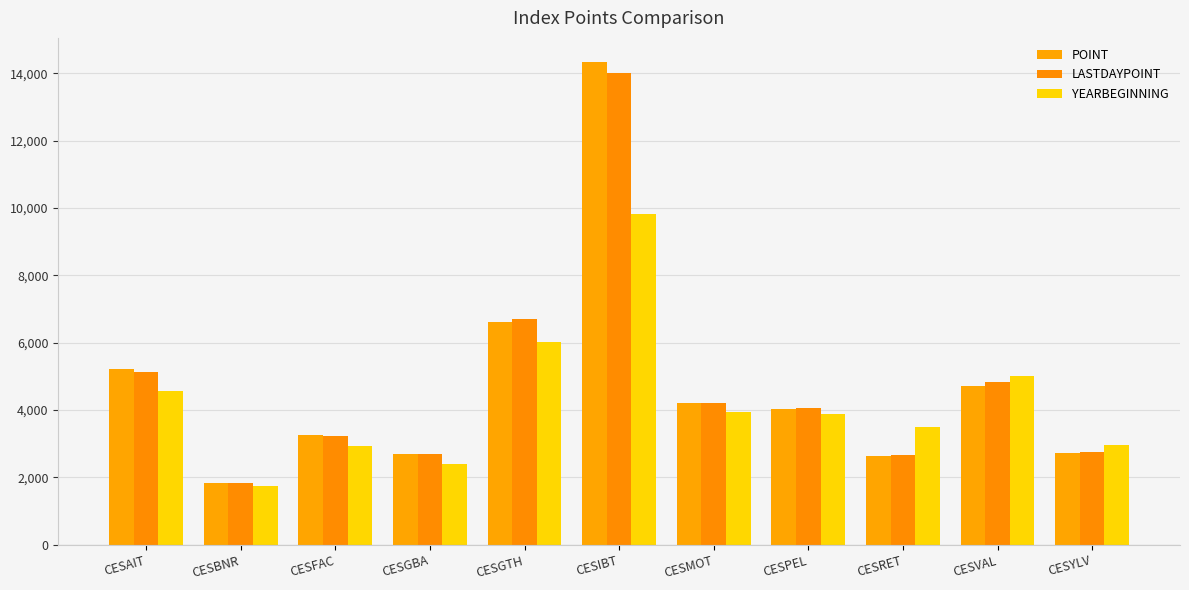

The LASTDAYPOINT series shows 1829.1 at CESBNR. True or false?

True